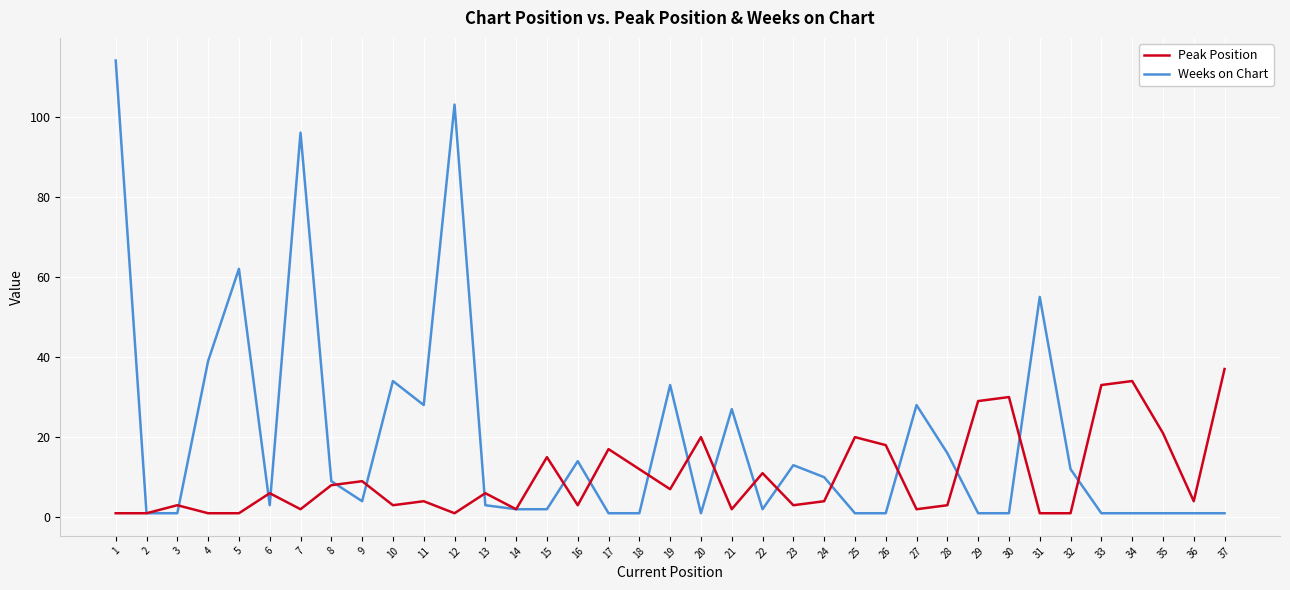

Rank the series by their average value, from highest to lowest.

Weeks on Chart, Peak Position